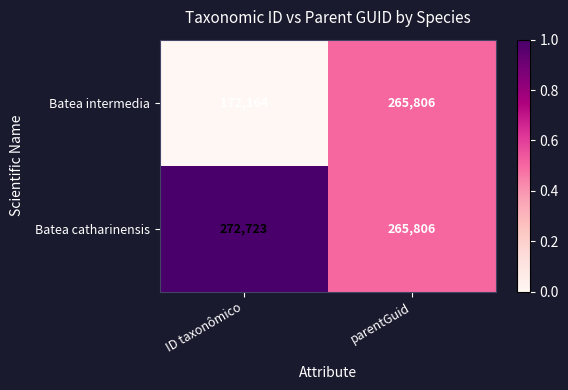

List the series in order of their overall mean, lowest first.

Batea intermedia, Batea catharinensis